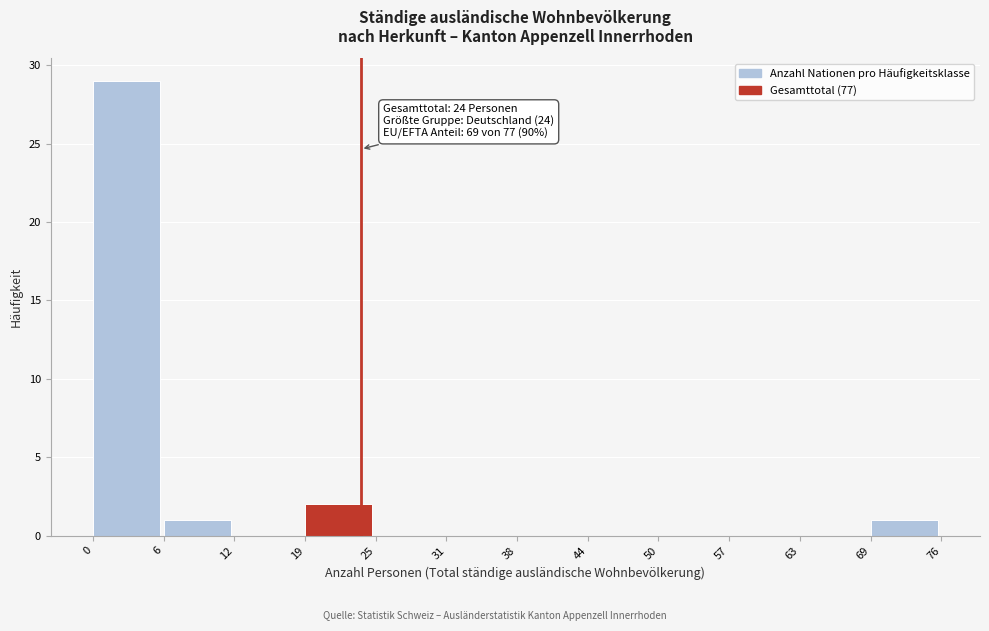

Over which range of the x-axis is the bar tallest?

0 to 6